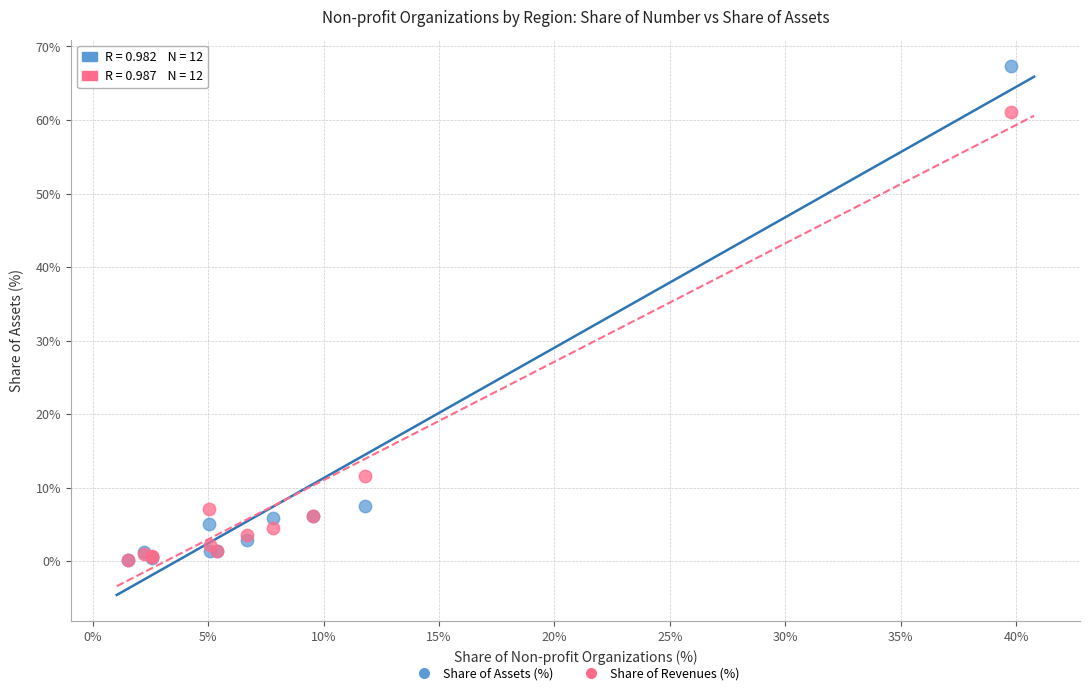

Across all series, what Y value is closest to 33?

11.6